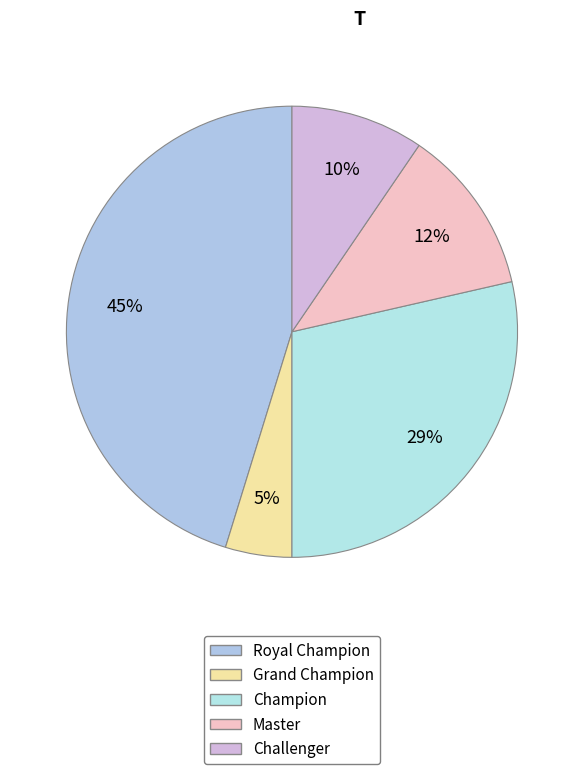

What percentage is the Challenger slice, to the nearest percent?

10%